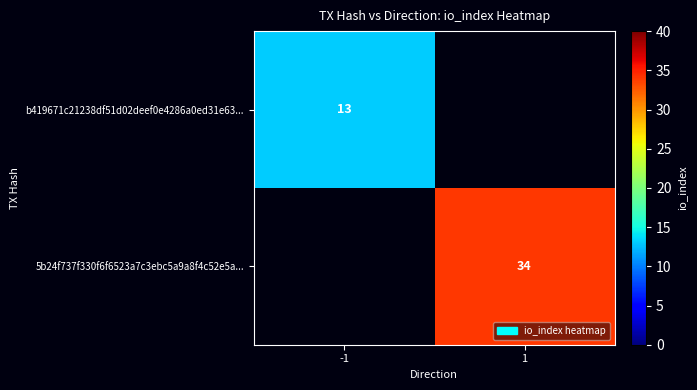

Is it true that 5b24f737f330f6f6523a7c3ebc5a9a8f4c52e5a... equals 34 at 1?

True